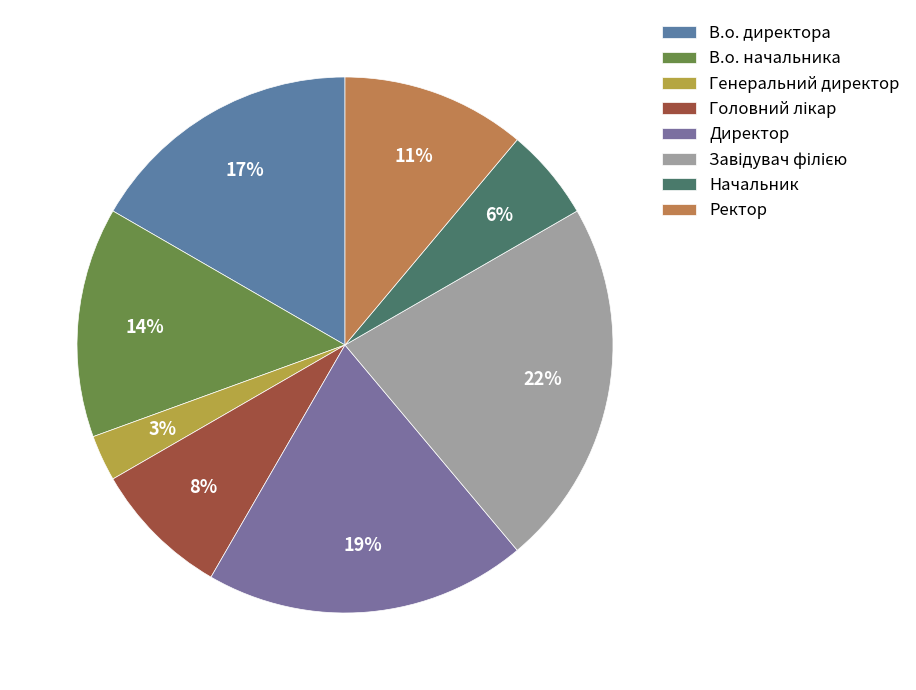

To the nearest percent, what percentage of the pie is Ректор?

11%